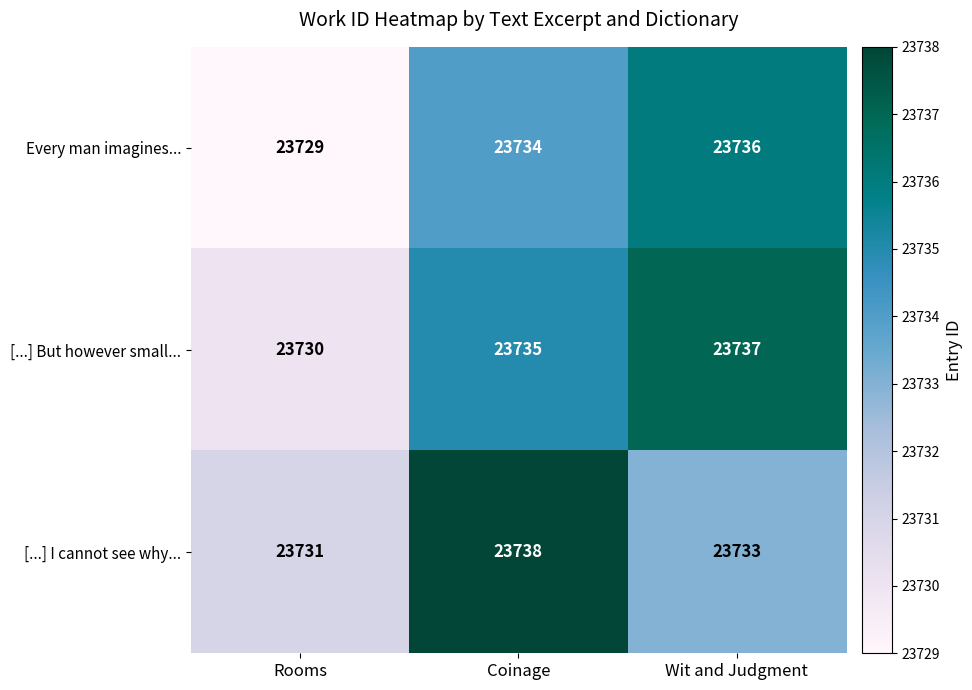

Is the value of [...] I cannot see why... at Rooms greater than the value of [...] But however small... at Rooms?

Yes